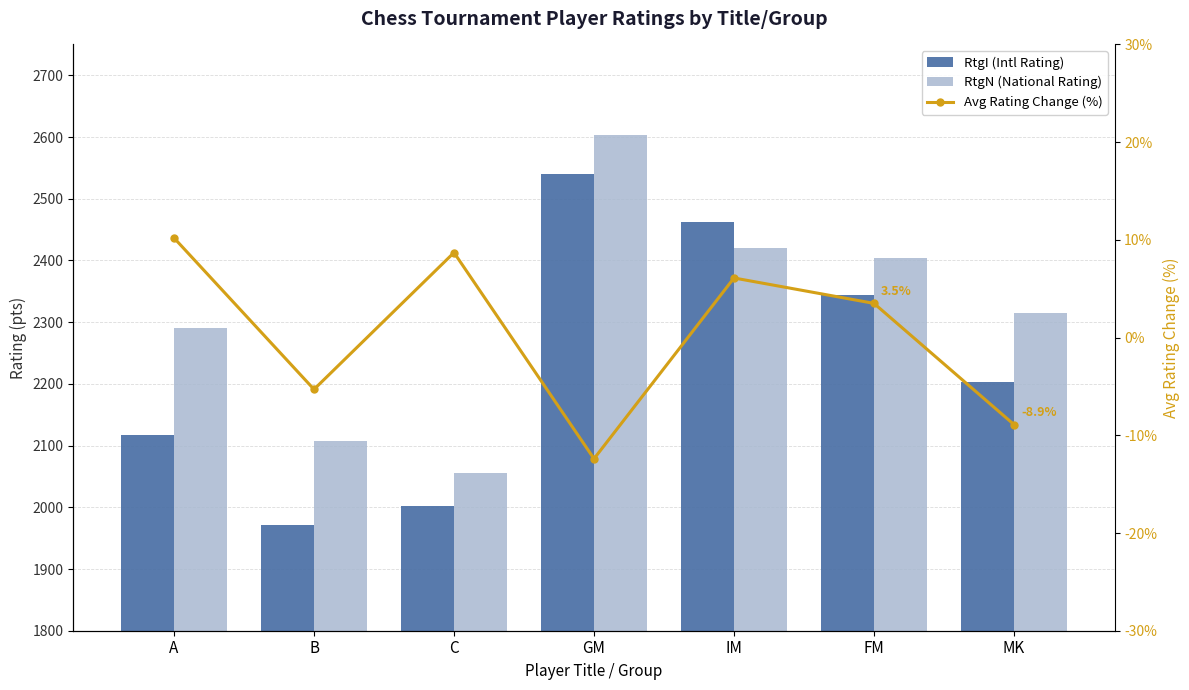

Reading right to left, extract all data points from this chart.

RtgI (Intl Rating): MK=2203.0	FM=2344.0	IM=2463.0	GM=2540.0	C=2002.0	B=1972.0	A=2117.0
RtgN (National Rating): MK=2315.0	FM=2404.0	IM=2420.0	GM=2604.0	C=2056.0	B=2108.0	A=2290.0
Avg Rating Change (%): MK=-8.9	FM=3.5	IM=6.1	GM=-12.4	C=8.7	B=-5.3	A=10.2